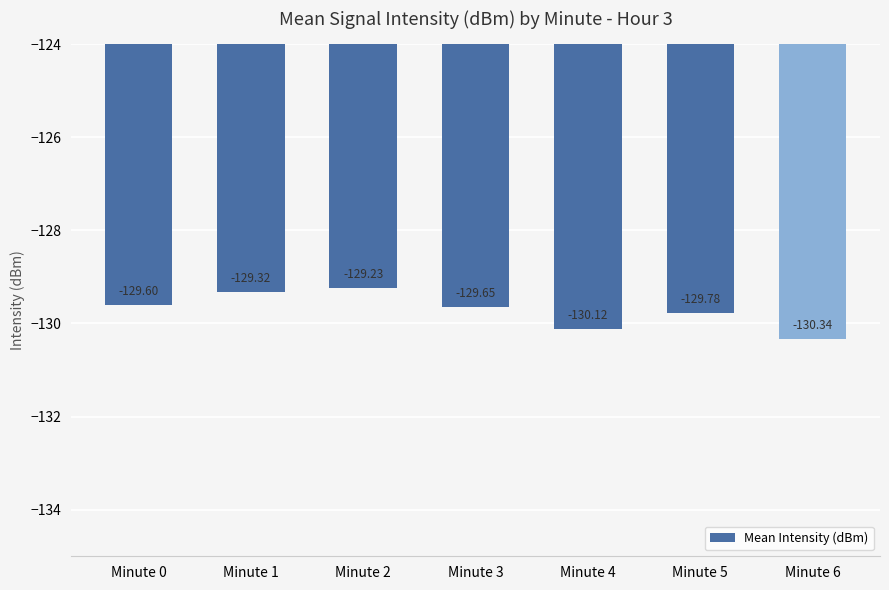

How many bars are there in total?

7